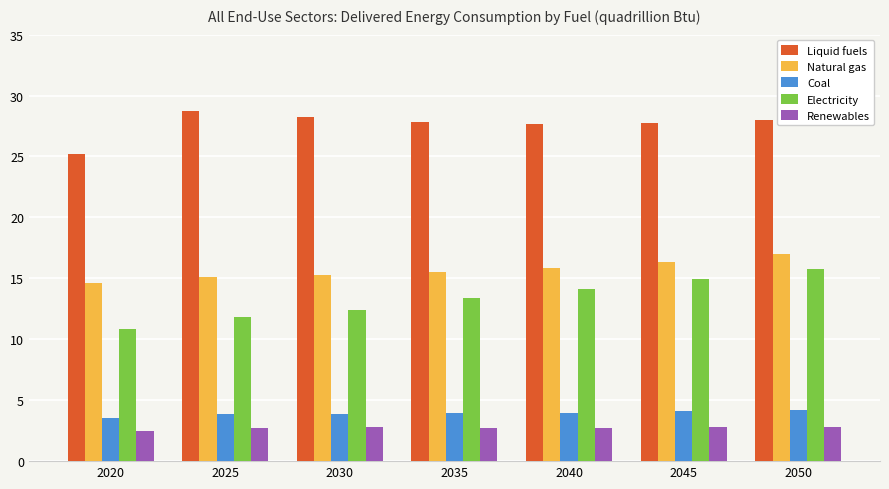

What is the approximate value of Liquid fuels at 2035?

27.9